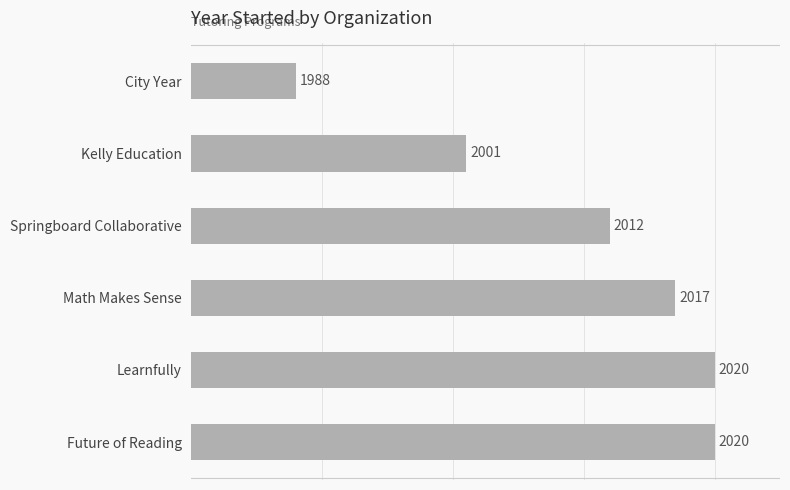

Does the chart contain any negative values?

No